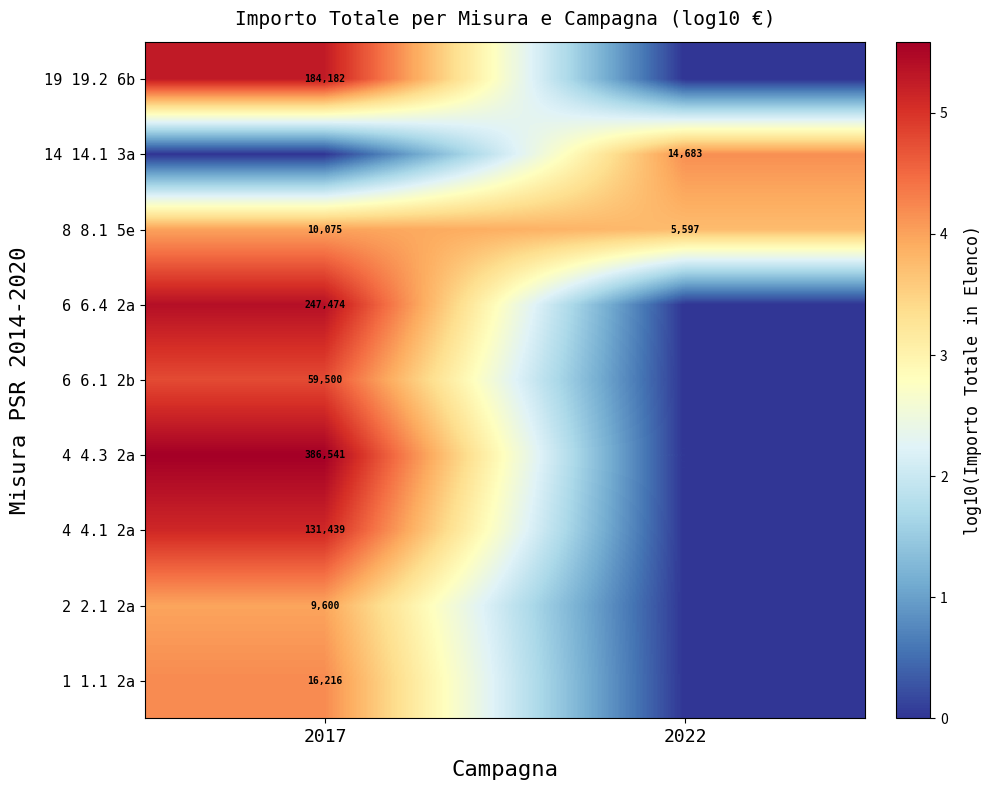

Between 2017 and 2022, which is larger?

2017